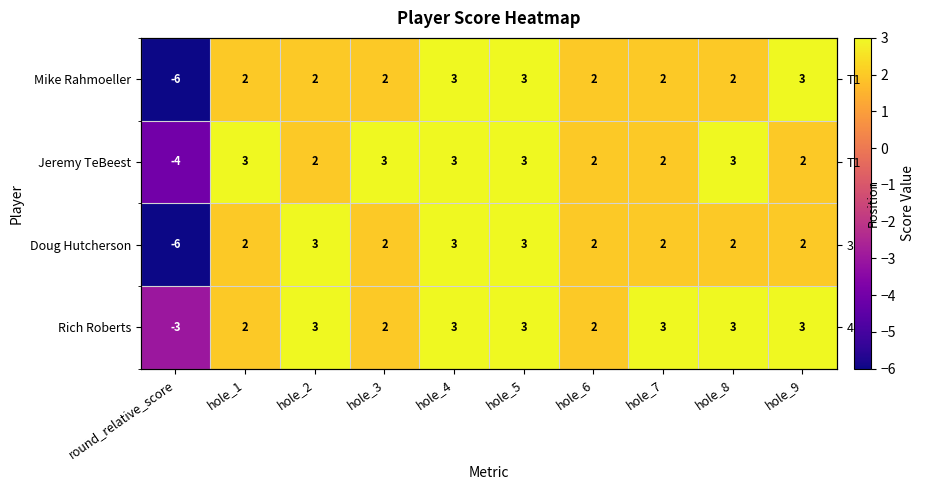

Where does the Mike Rahmoeller series first go above 2?

hole_4